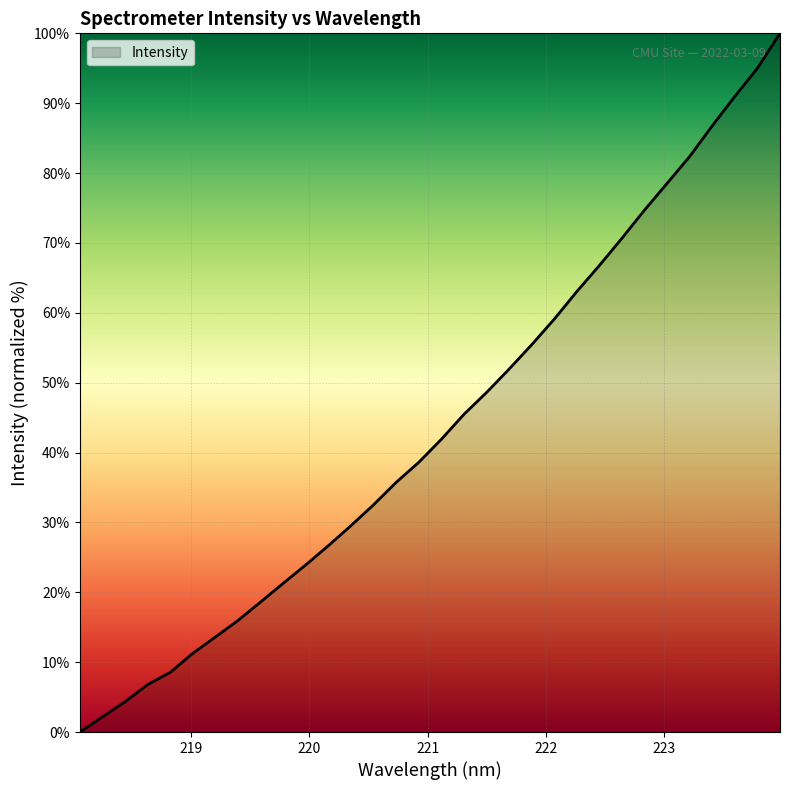

What is the difference between the maximum and minimum values?

100.0